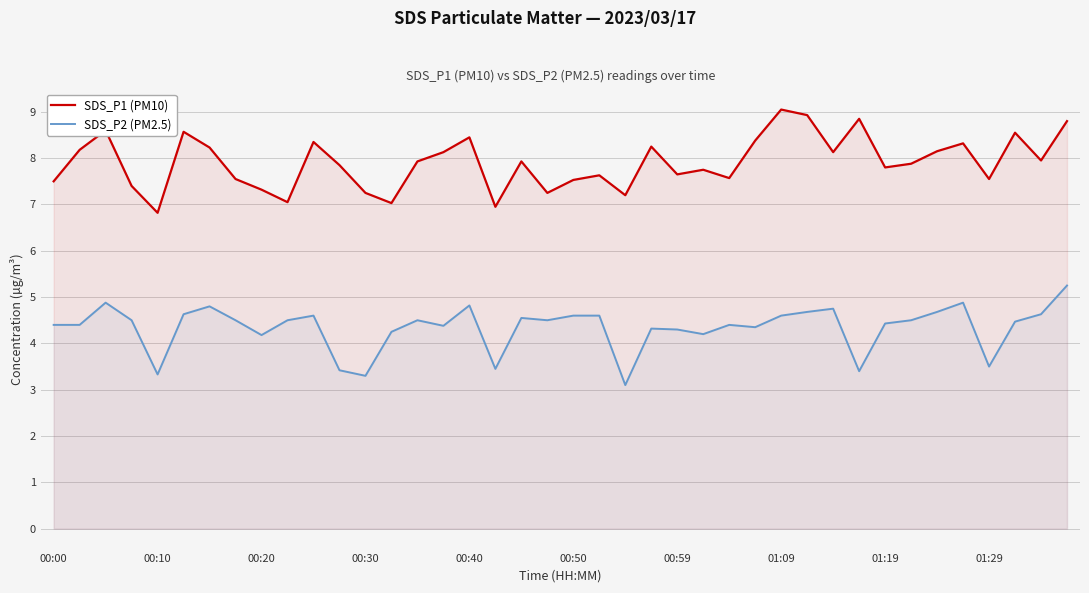

Is it true that SDS_P1 (PM10) equals 7.9 at 18?

True